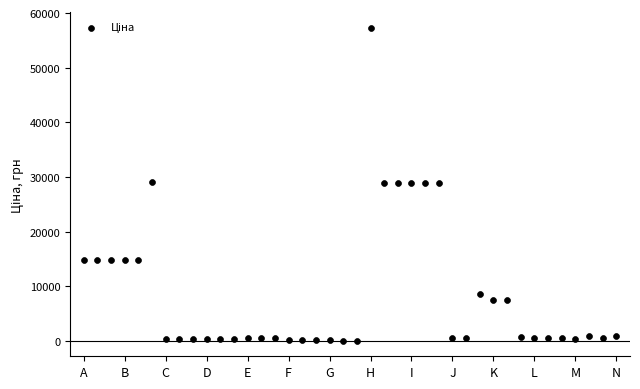

What is the range of Y values (max minus min)?

57202.1